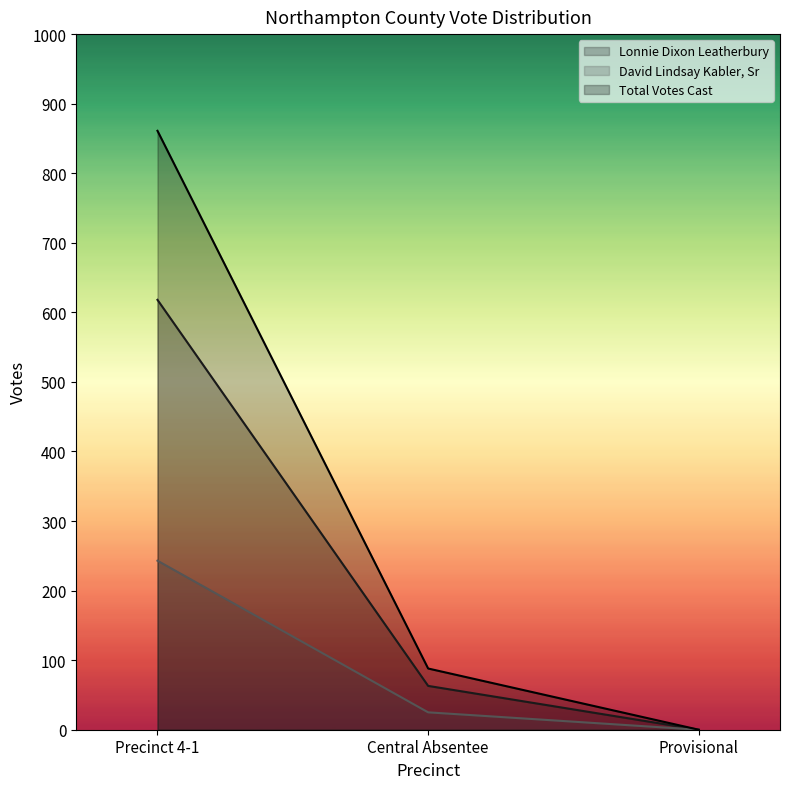

How many lines are shown in the chart?

3